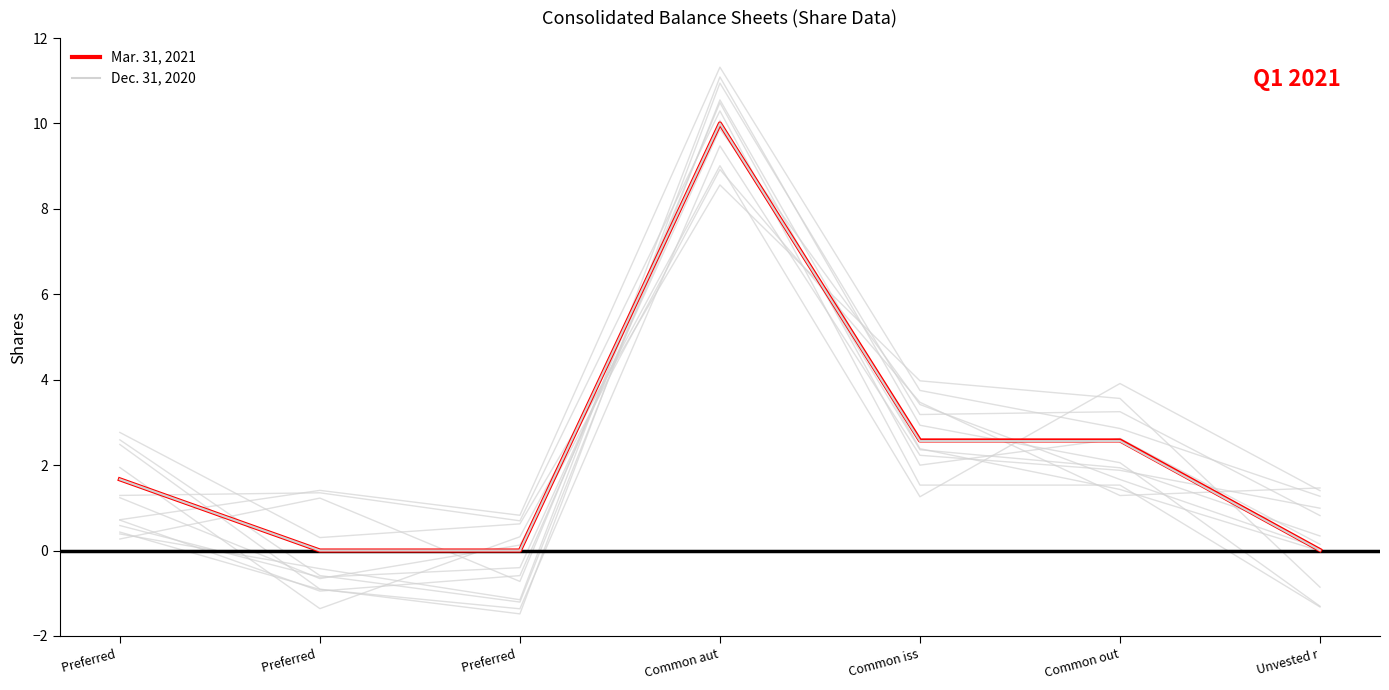

Count the number of categories in the chart.

7